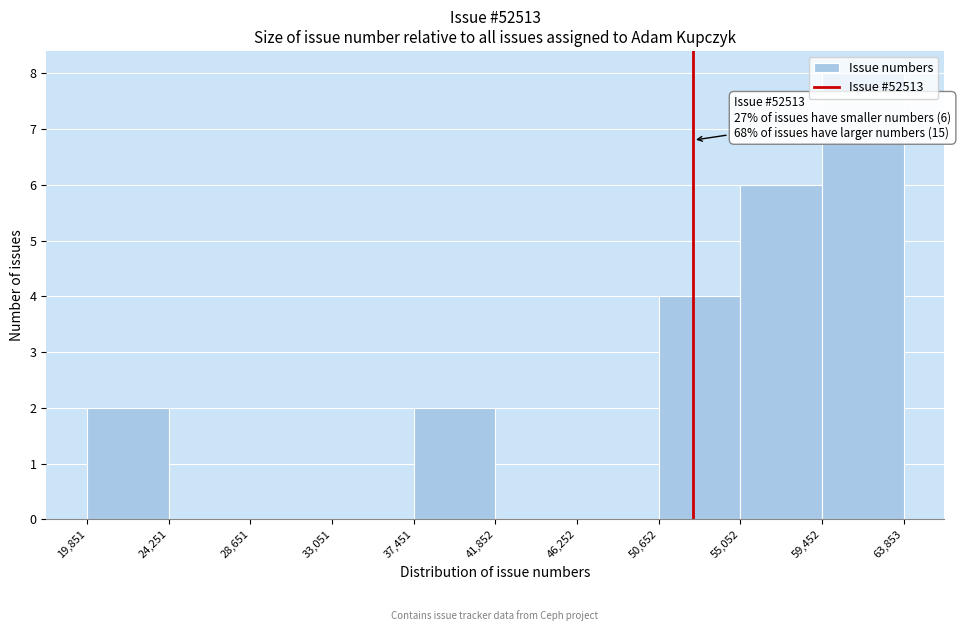

Over which range of the x-axis is the bar tallest?

59,452 to 63,853